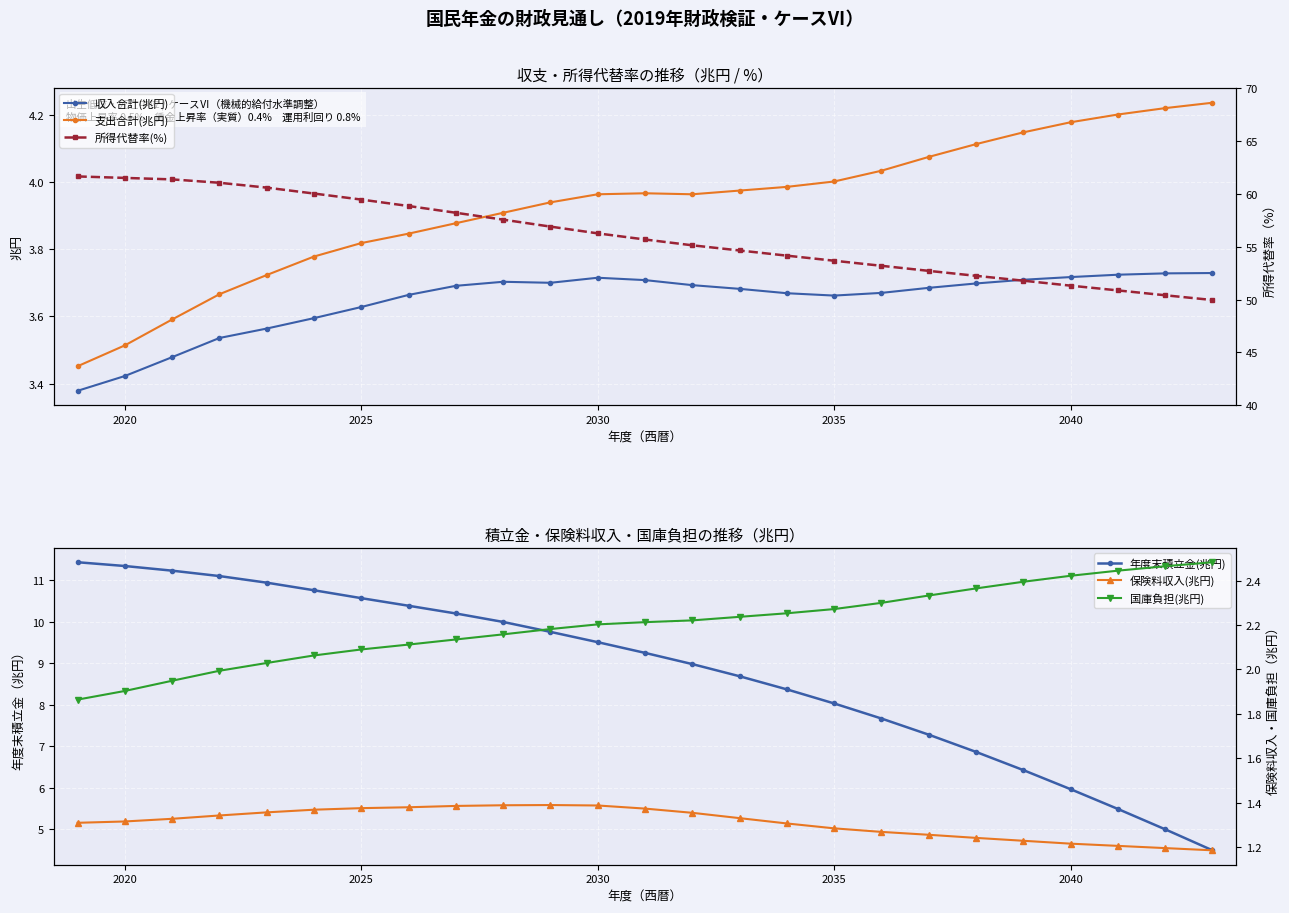

At how many categories does at least one series exceed 45?

25